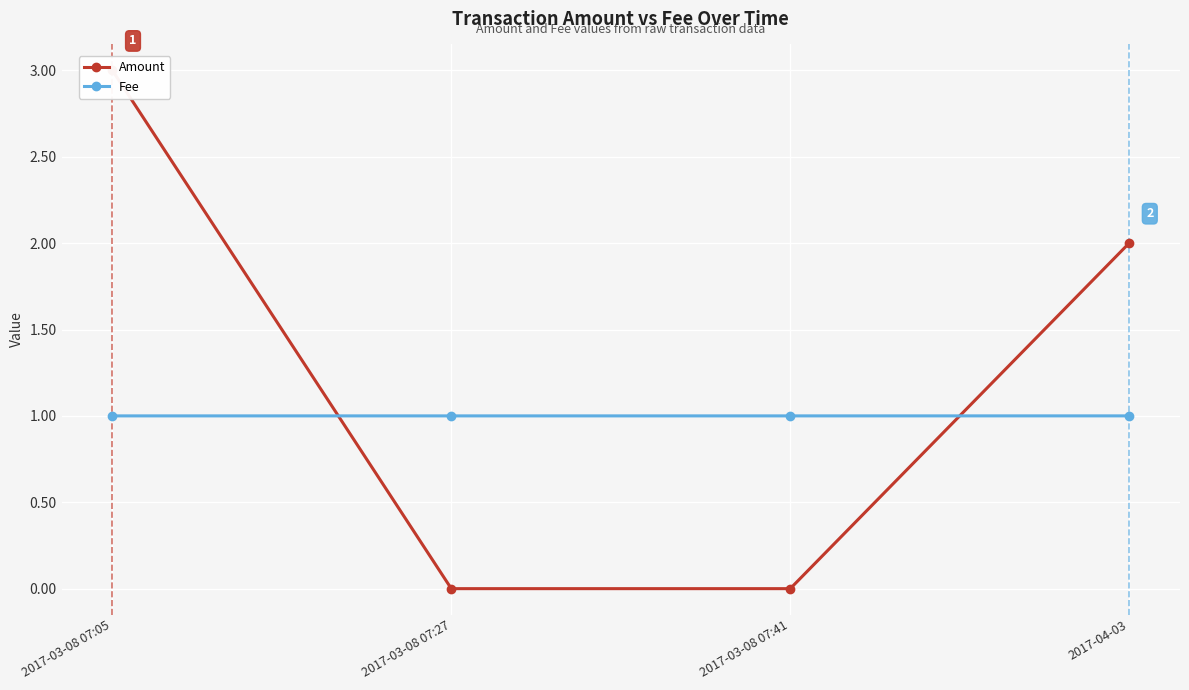

What is the value of the Fee point at the 2nd from the left?

1.0